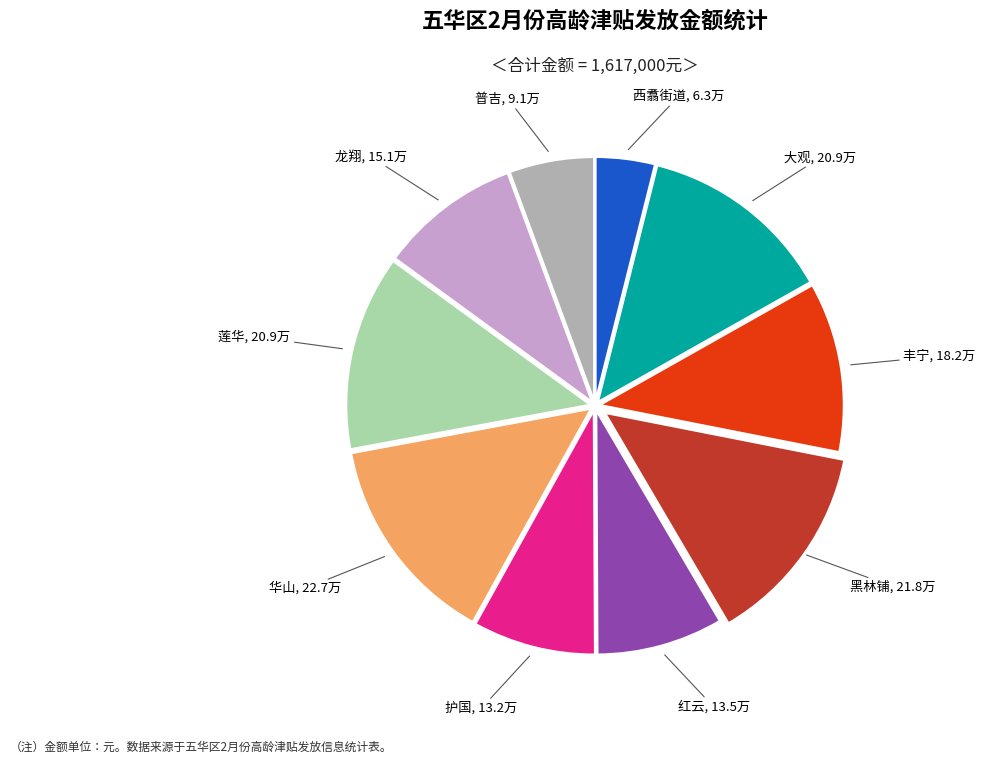

Is there a majority slice in this chart?

No